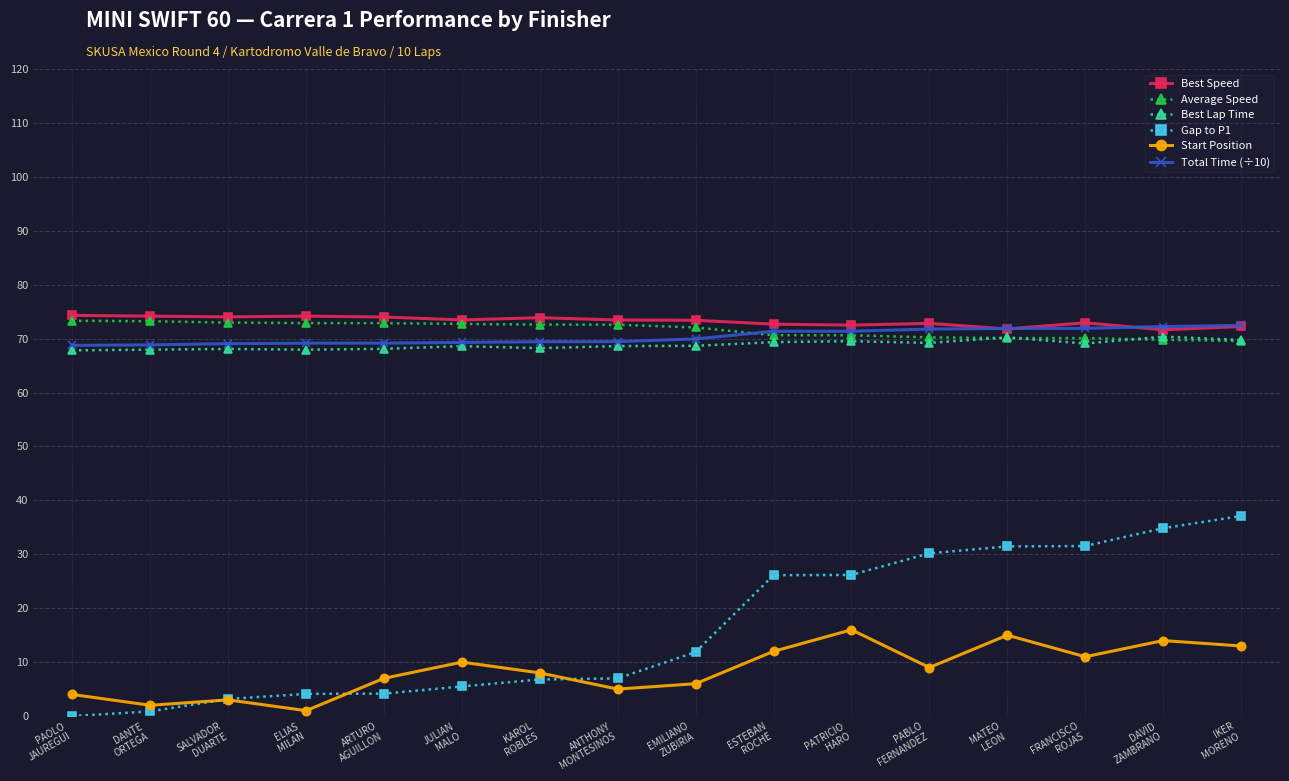

The value of Best Lap Time at ARTURO
AGUILLON is 68.1. True or false?

True